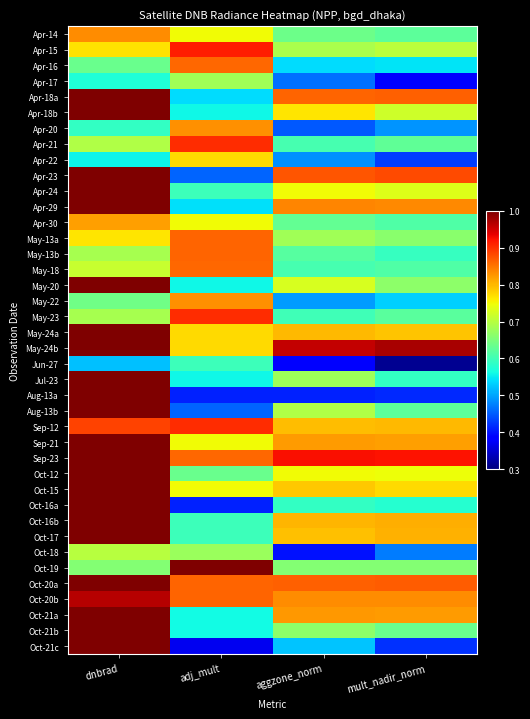

Count the number of categories in the chart.

4